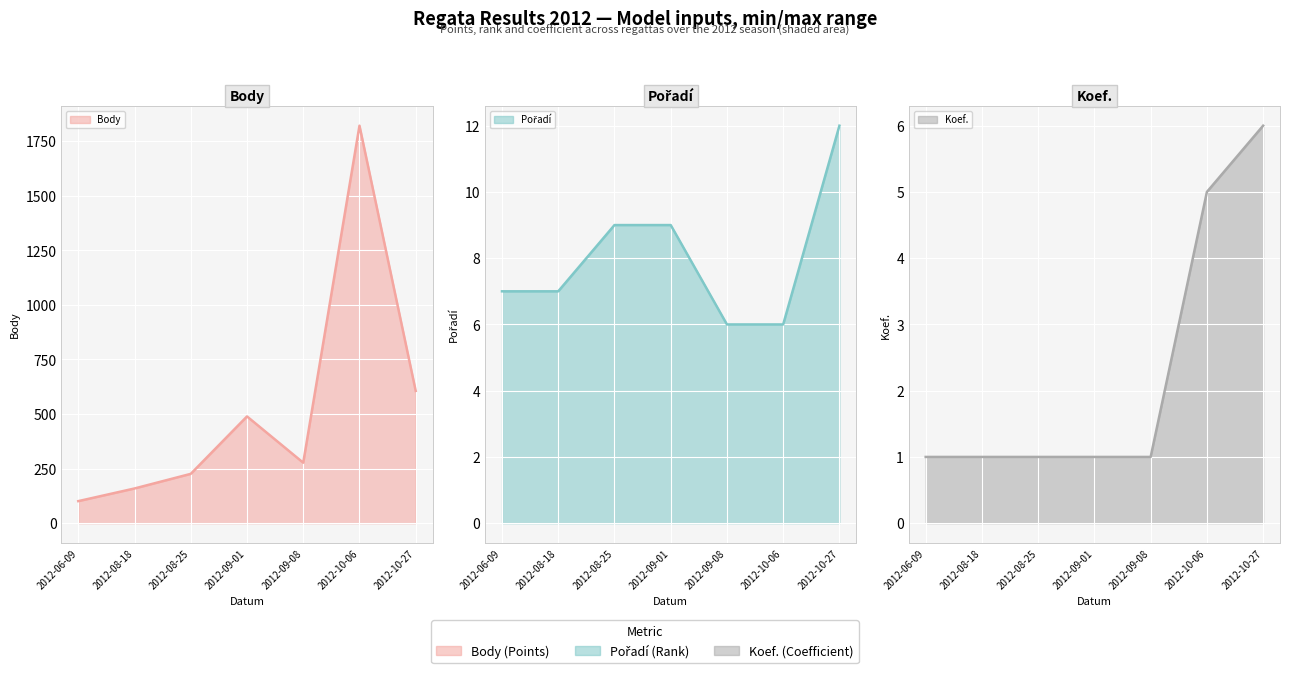

At how many categories does at least one series exceed 877?

1